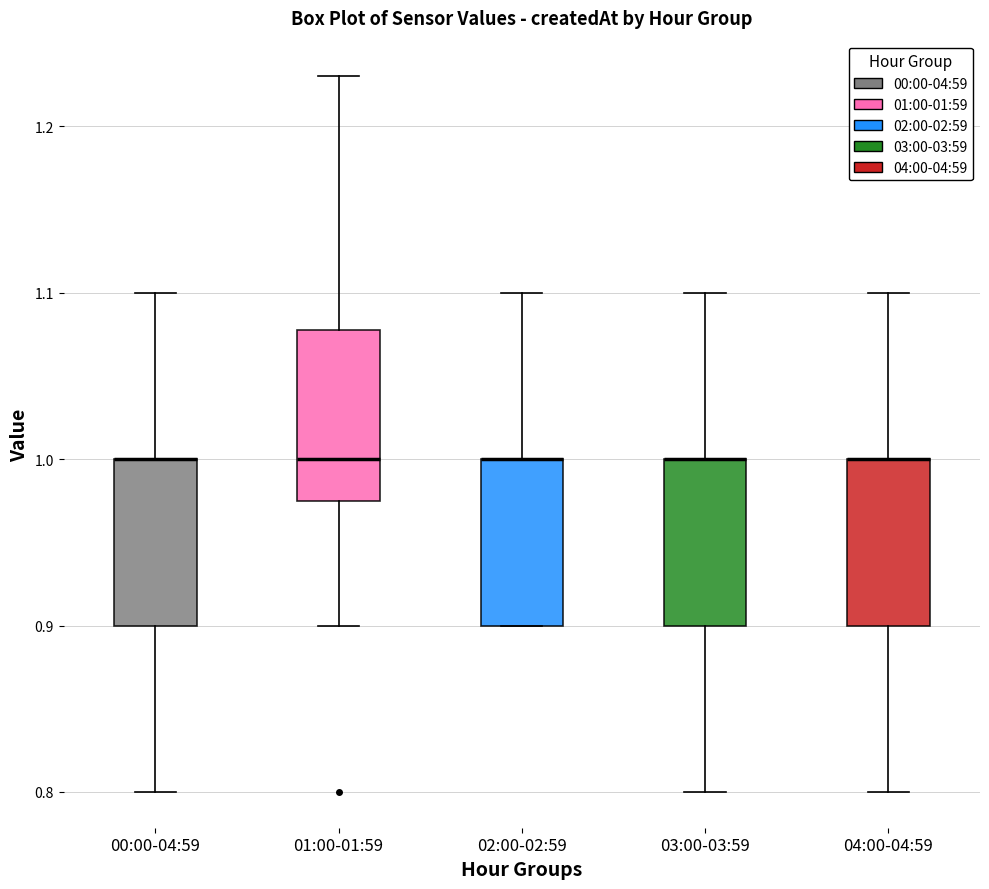

Reading left to right, read every box against the y-axis: the position of its median line, the range the box covers, and the ends of its whiskers. The values are not printed on the chart, so give them approximately, as read against the axis.

00:00-04:59: median 1.00 (drawn on the box's upper edge), box 0.90 to 1.00, whiskers 0.80 to 1.10
01:00-01:59: median 1.00, box 0.98 to 1.08, whiskers 0.90 to 1.23
02:00-02:59: median 1.00 (drawn on the box's upper edge), box 0.90 to 1.00, whiskers 0.90 to 1.10
03:00-03:59: median 1.00 (drawn on the box's upper edge), box 0.90 to 1.00, whiskers 0.80 to 1.10
04:00-04:59: median 1.00 (drawn on the box's upper edge), box 0.90 to 1.00, whiskers 0.80 to 1.10